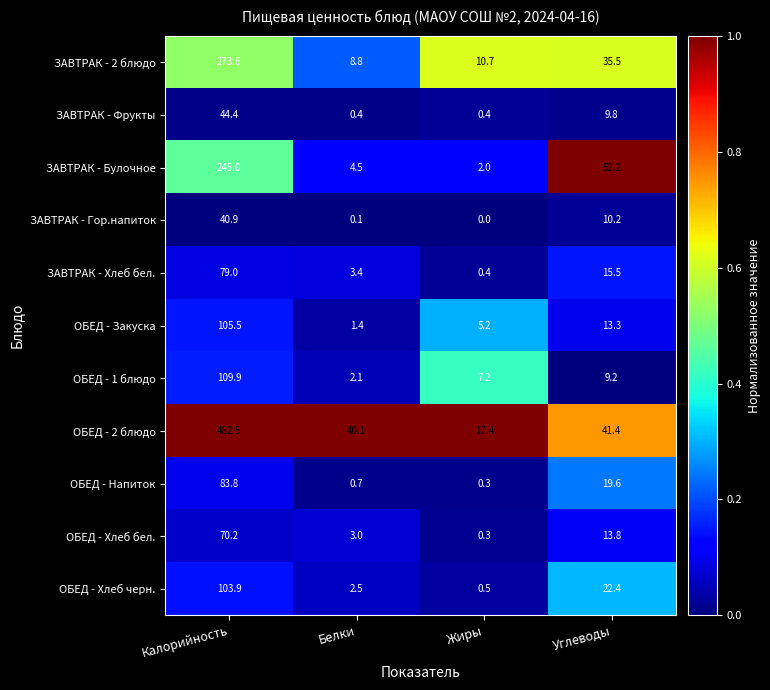

Rank the categories by ЗАВТРАК - Булочное value from highest to lowest.

Калорийность, Углеводы, Белки, Жиры